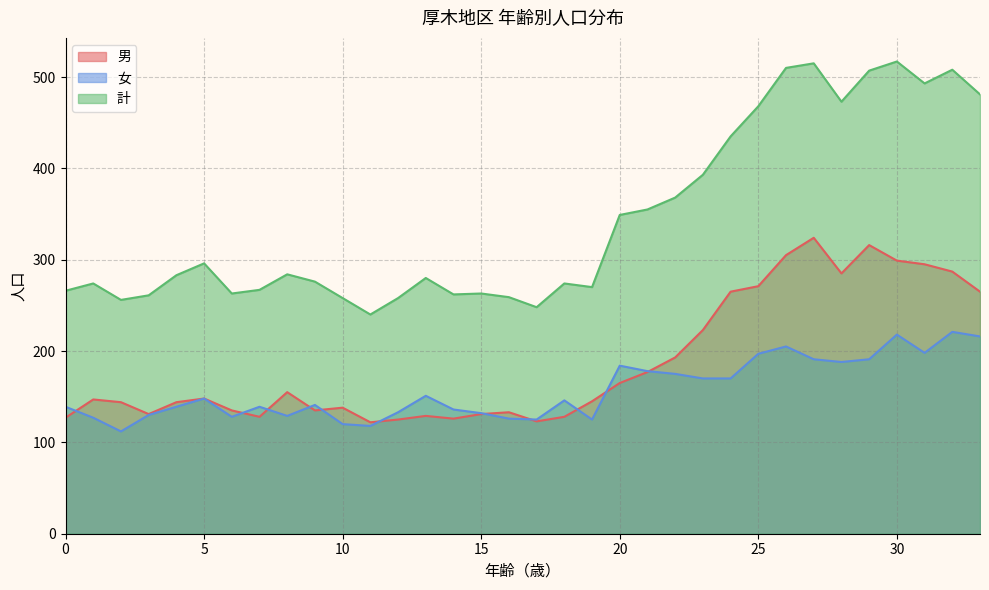

True or false: 計 and 女 cross at least once.

False